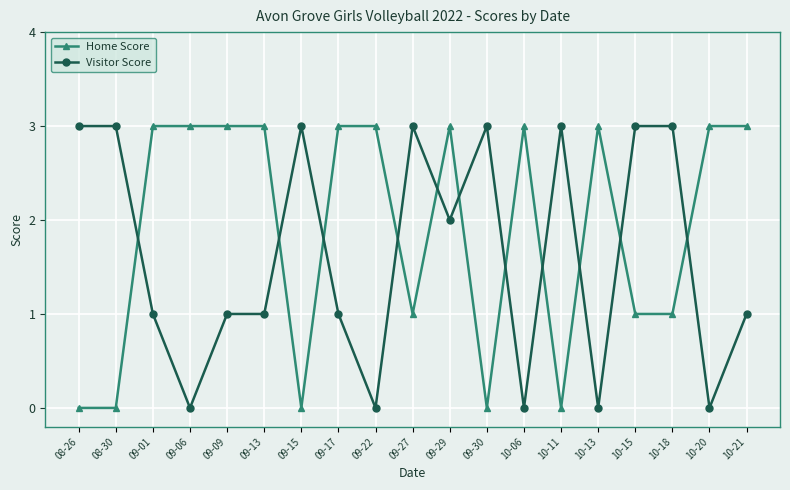

What position from the left is 09-27?

10